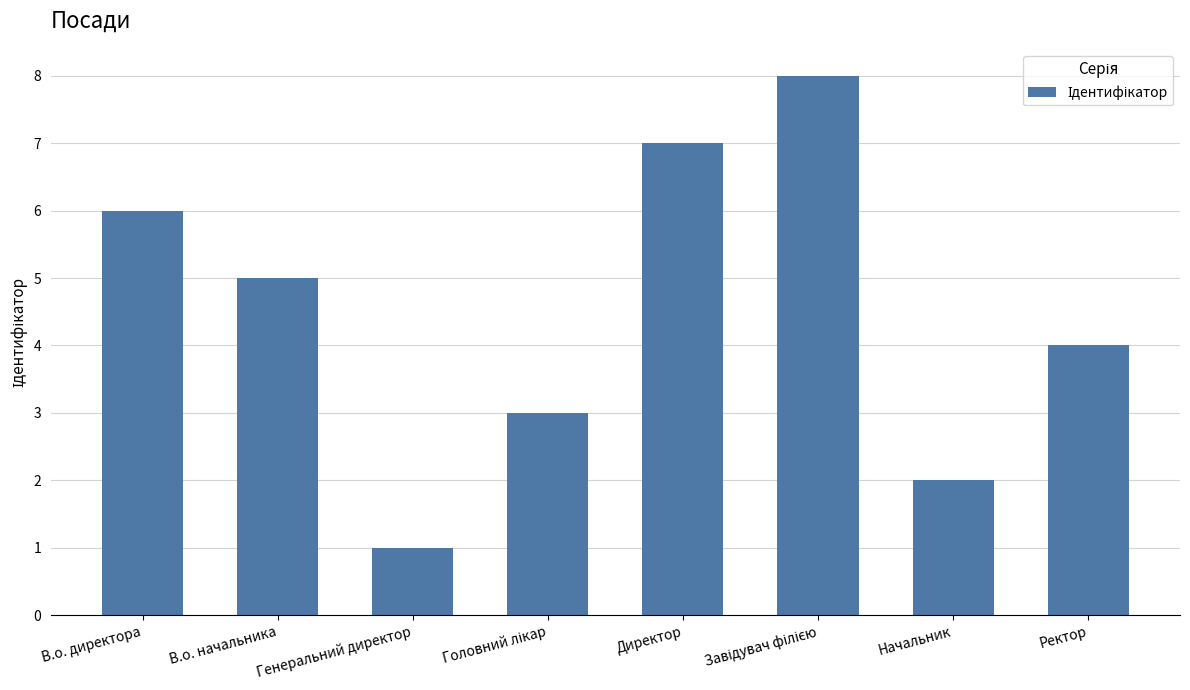

The value at Генеральний директор is 1. True or false?

True